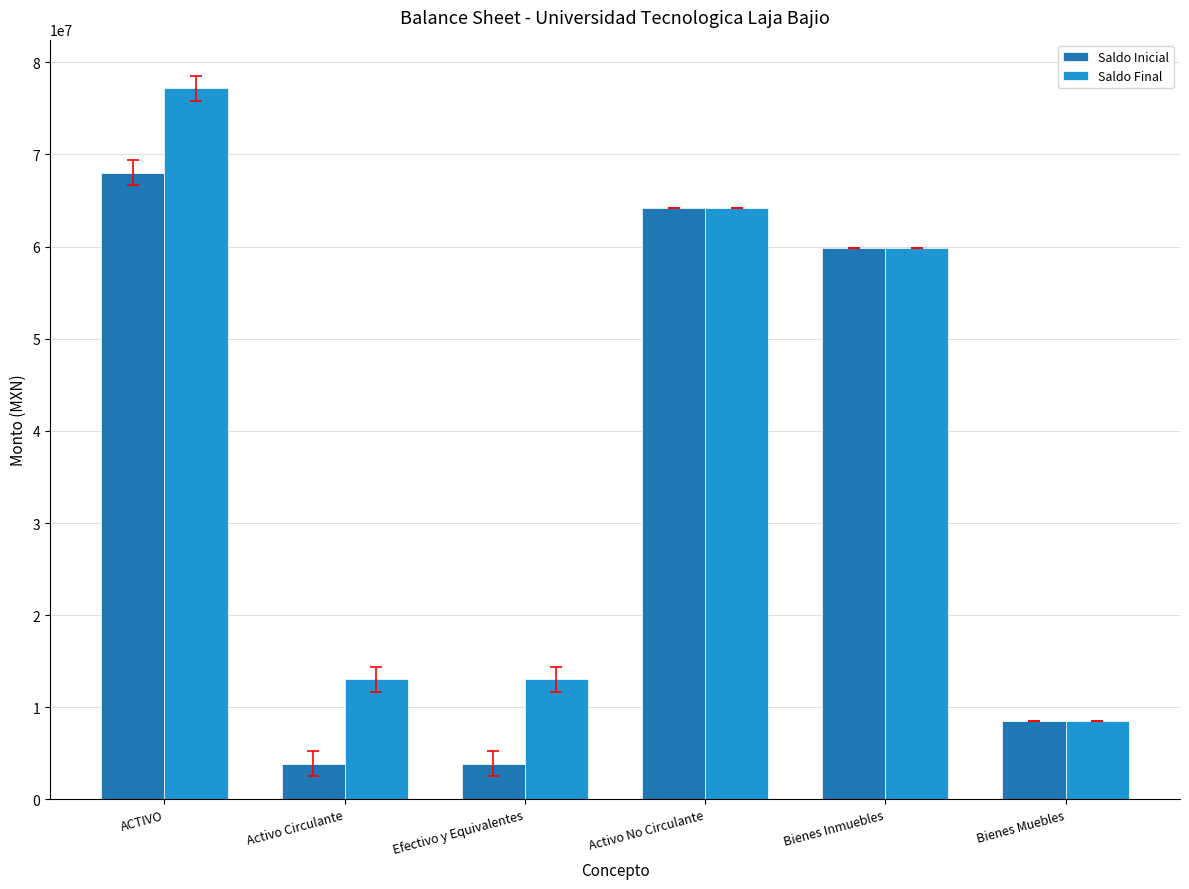

List the series in order of their overall mean, highest first.

Saldo Final, Saldo Inicial